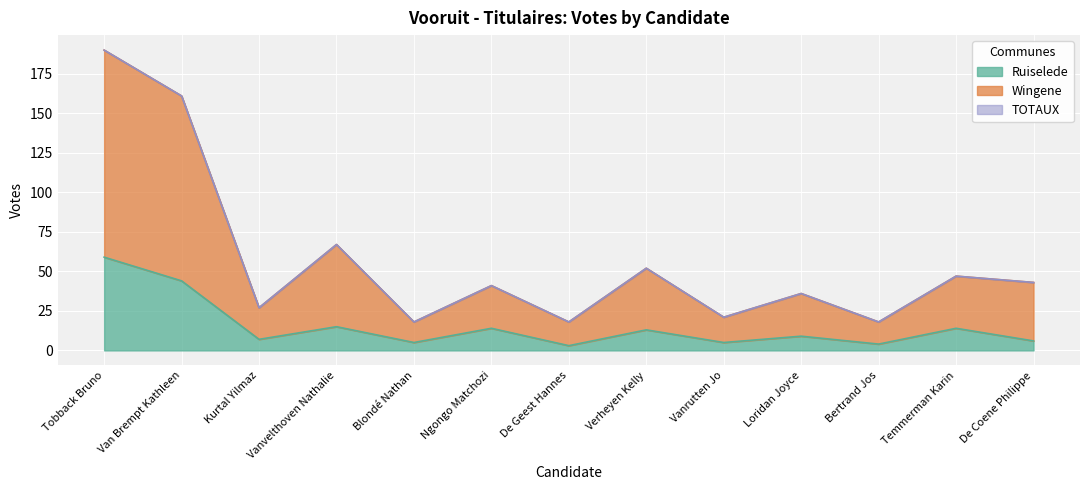

True or false: TOTAUX and Ruiselede cross at least once.

False